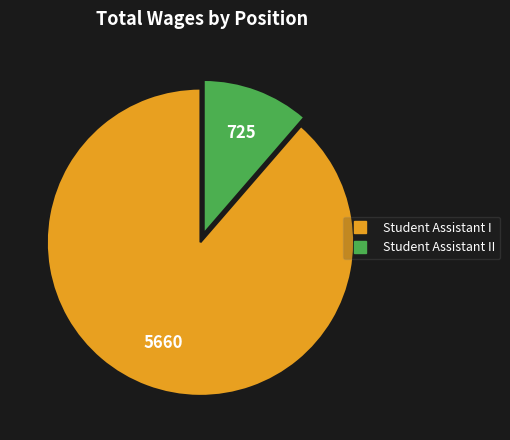

Does any single category account for the majority?

Yes